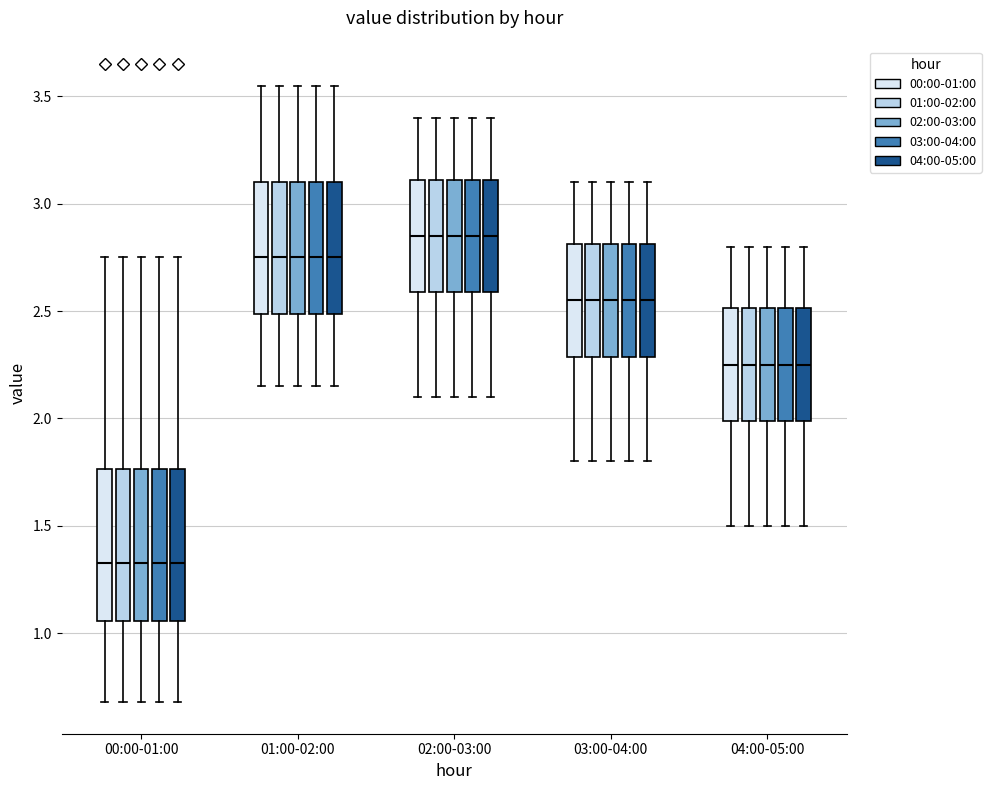

Where does the median line of the box for 00:00-01:00 (04:00-05:00) sit on the y-axis? The values are not printed on the chart, so give them approximately, as read against the axis.

1.35